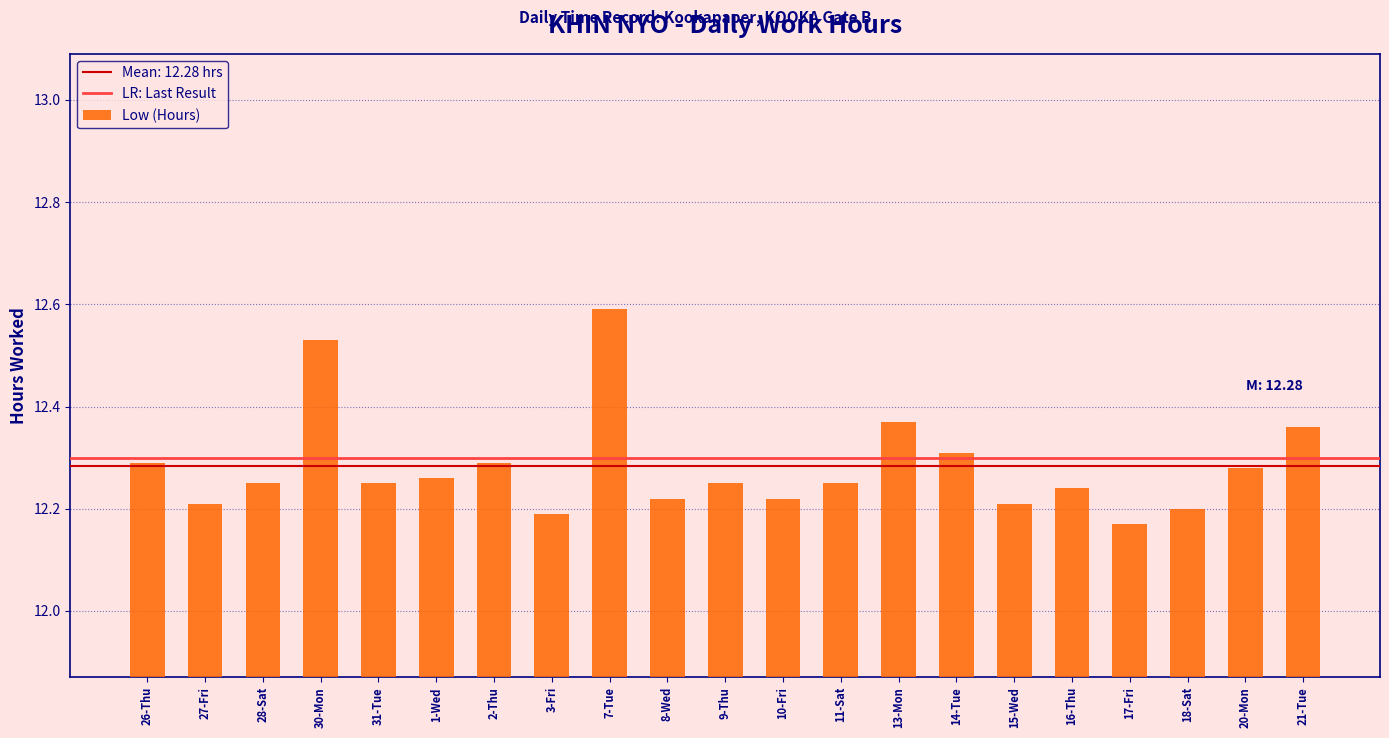

Count the number of categories in the chart.

21